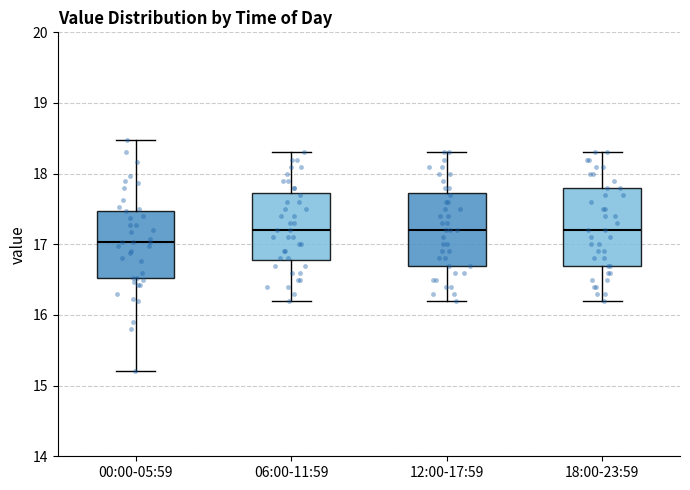

Where is the upper edge of the box for 18:00-23:59 on the y-axis? The values are not printed on the chart, so give them approximately, as read against the axis.

17.8